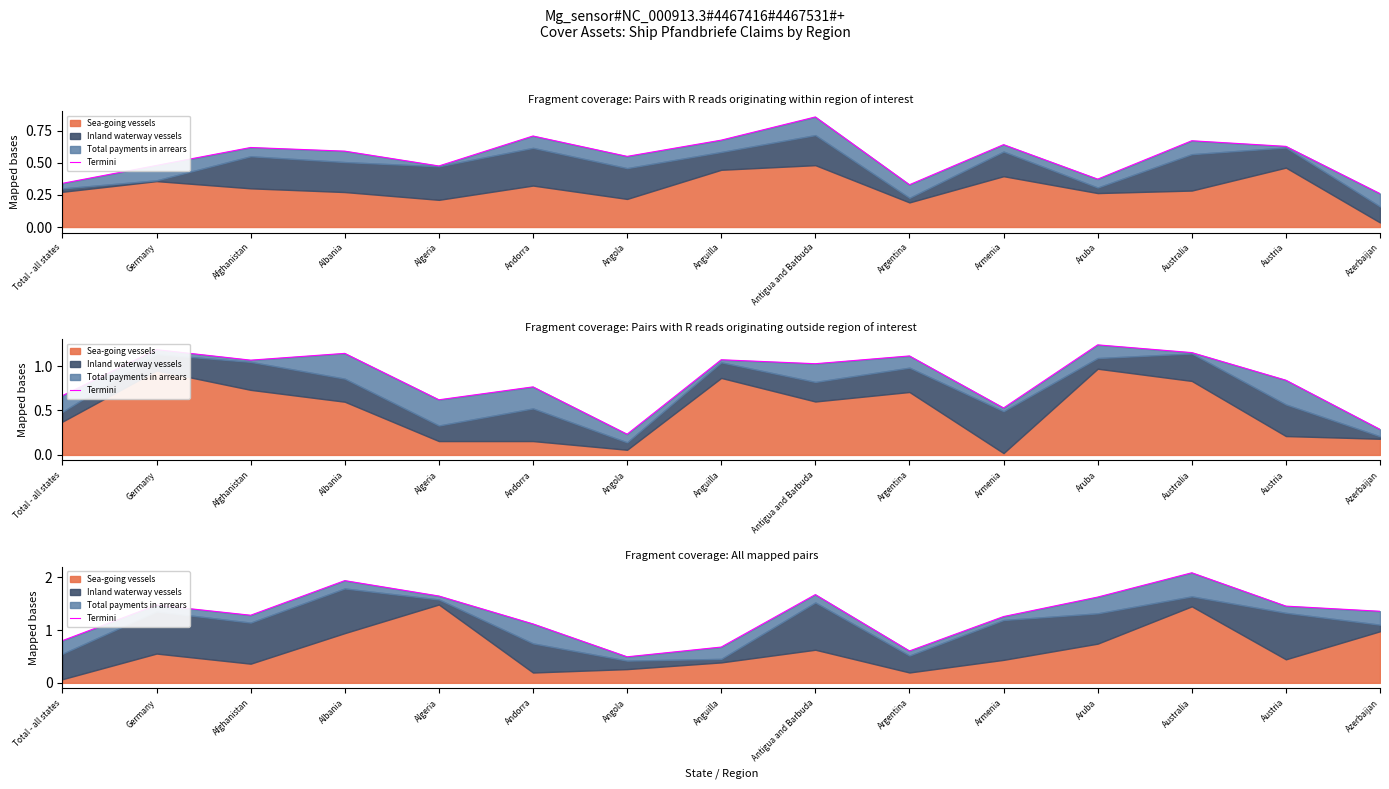

What is the average value?

1.3